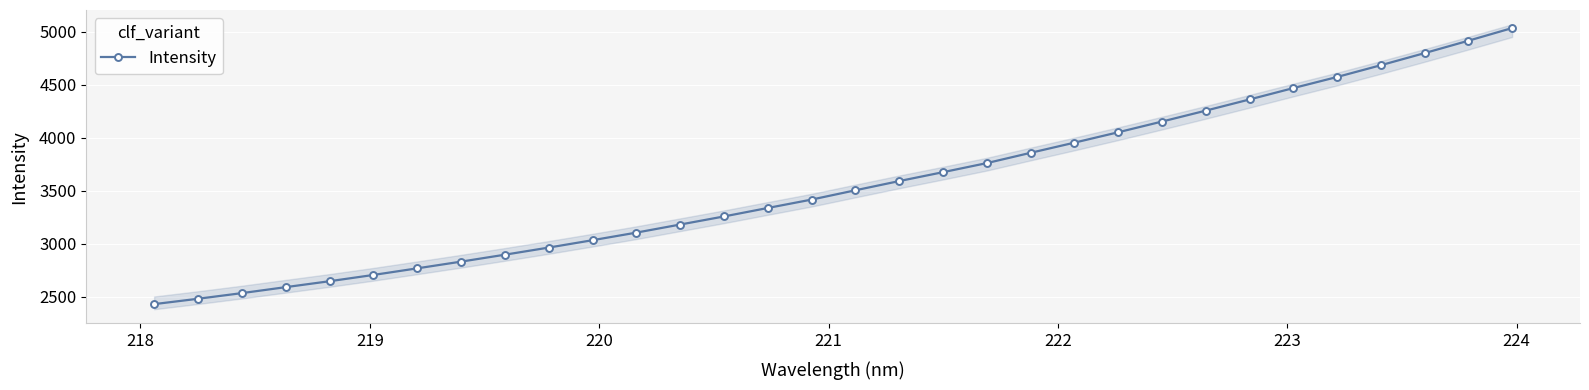

What is the highest value of the Intensity series?

5032.5